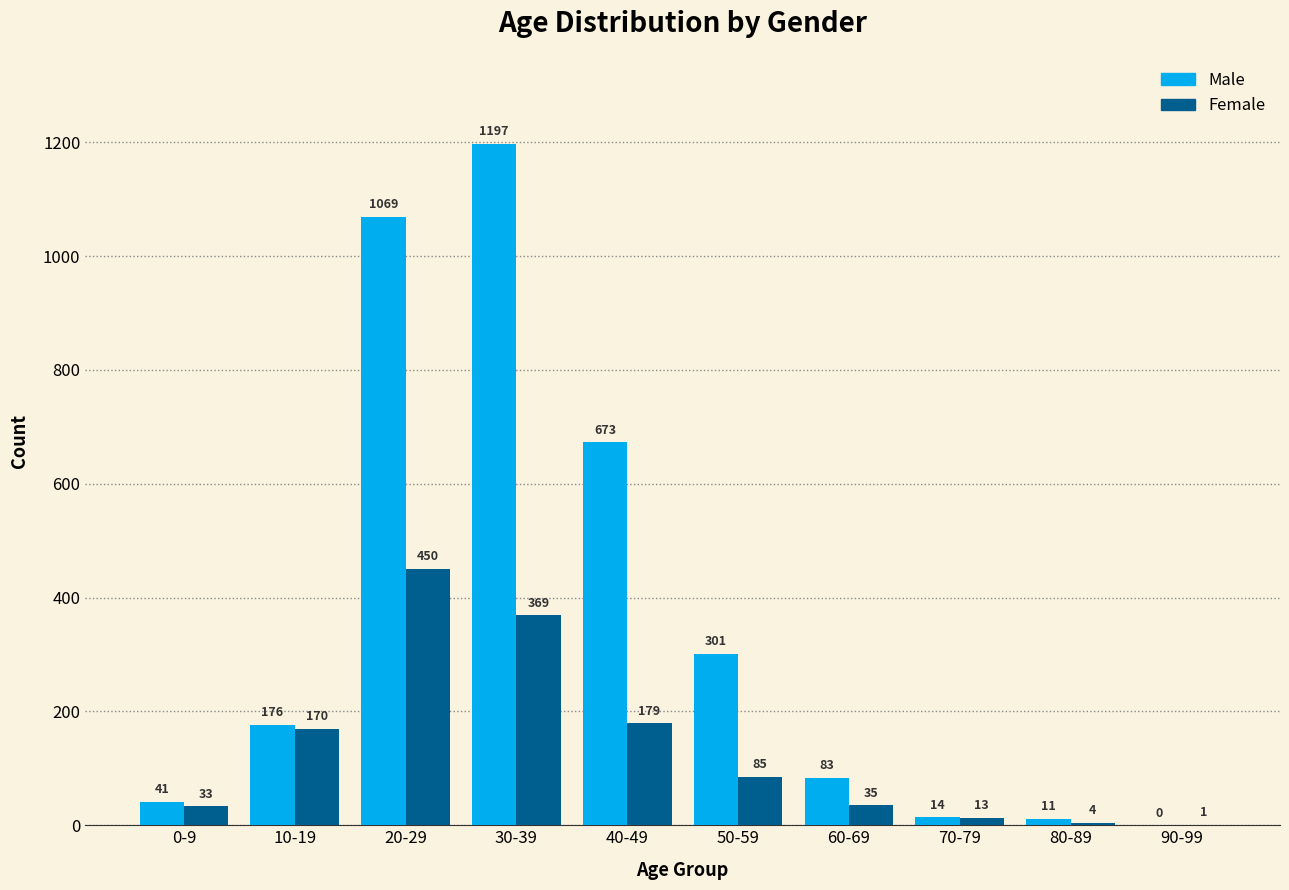

Reading left to right, transcribe all the data shown in this chart.

Male: 41	176	1069	1197	673	301	83	14	11	0
Female: 33	170	450	369	179	85	35	13	4	1